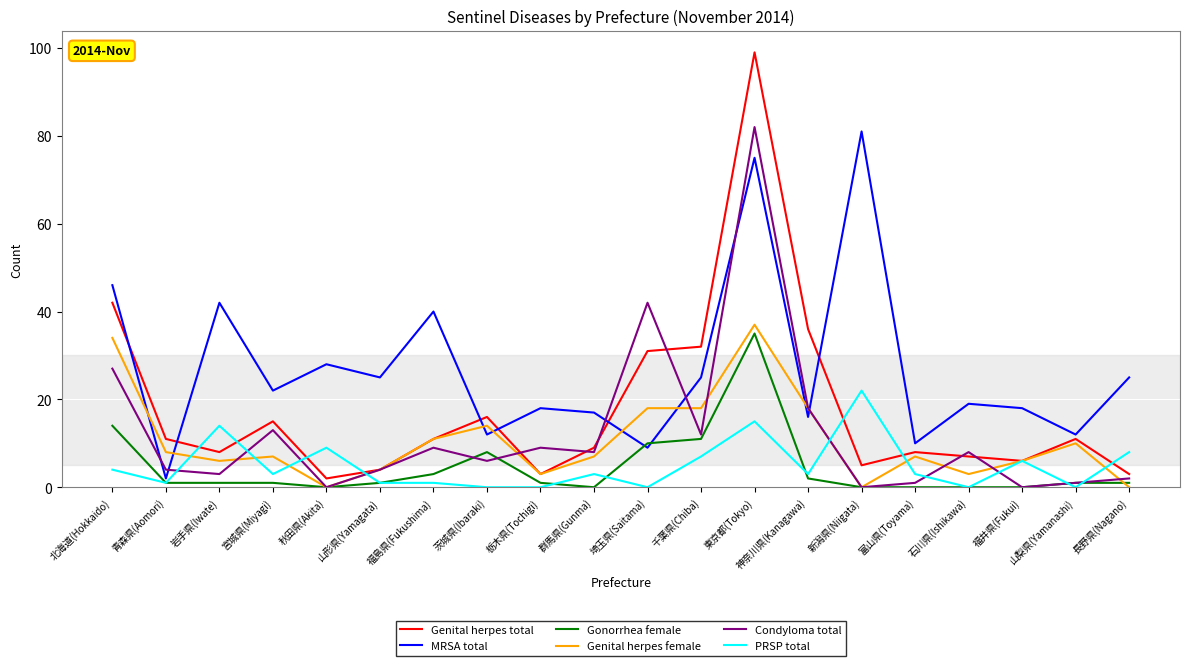

What are all the series names shown in the legend?

Genital herpes total, MRSA total, Gonorrhea female, Genital herpes female, Condyloma total, PRSP total